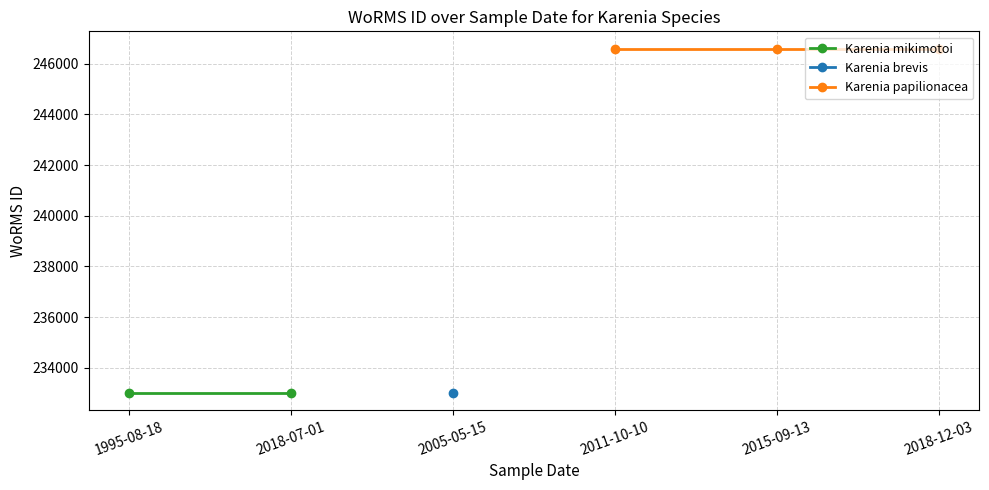

Does the chart display data point markers on the line(s)?

Yes